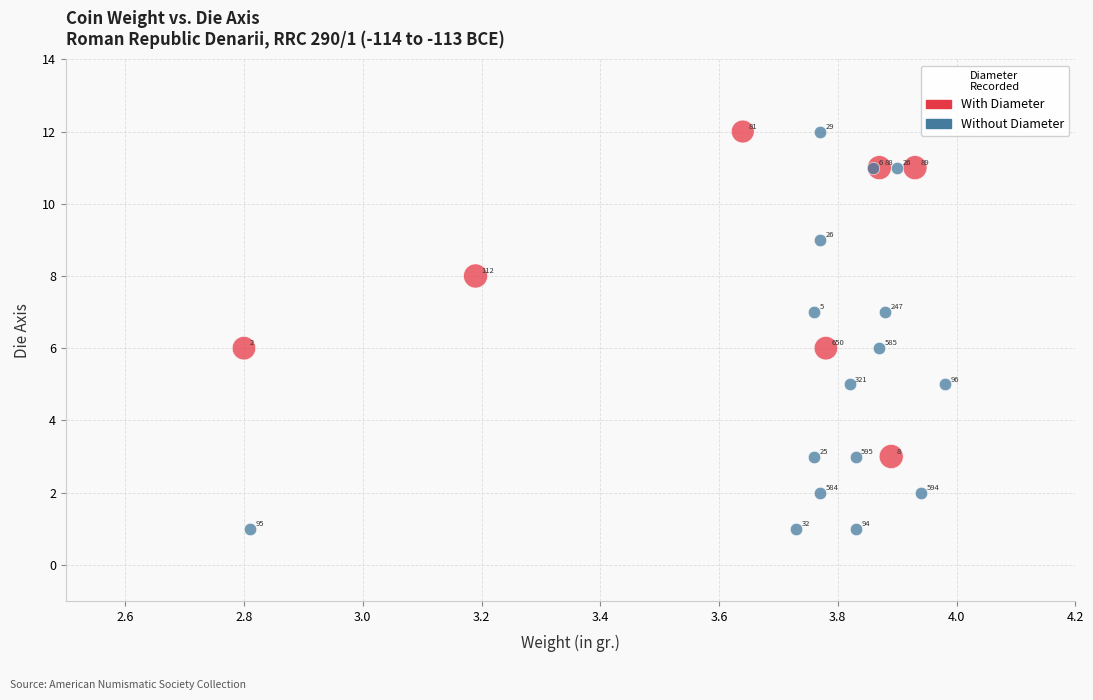

Which series has the largest Y range (max minus min)?

Without Diameter